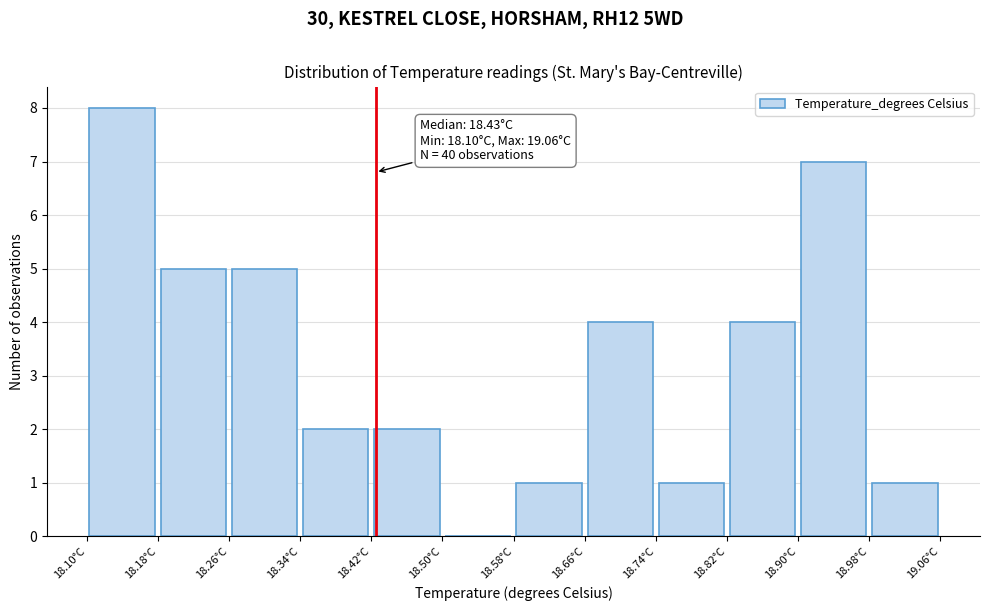

Over which range of the x-axis is the bar tallest?

18.10 to 18.18